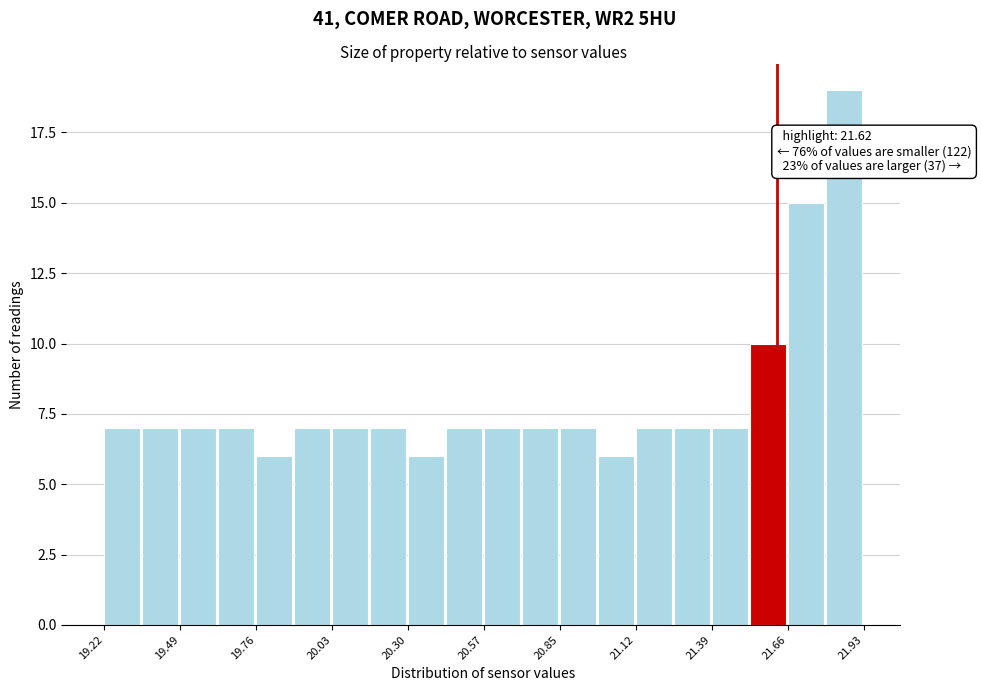

Around what value on the x-axis is the tallest bar? Give the approximate position of its centre, as read against the axis.

21.85